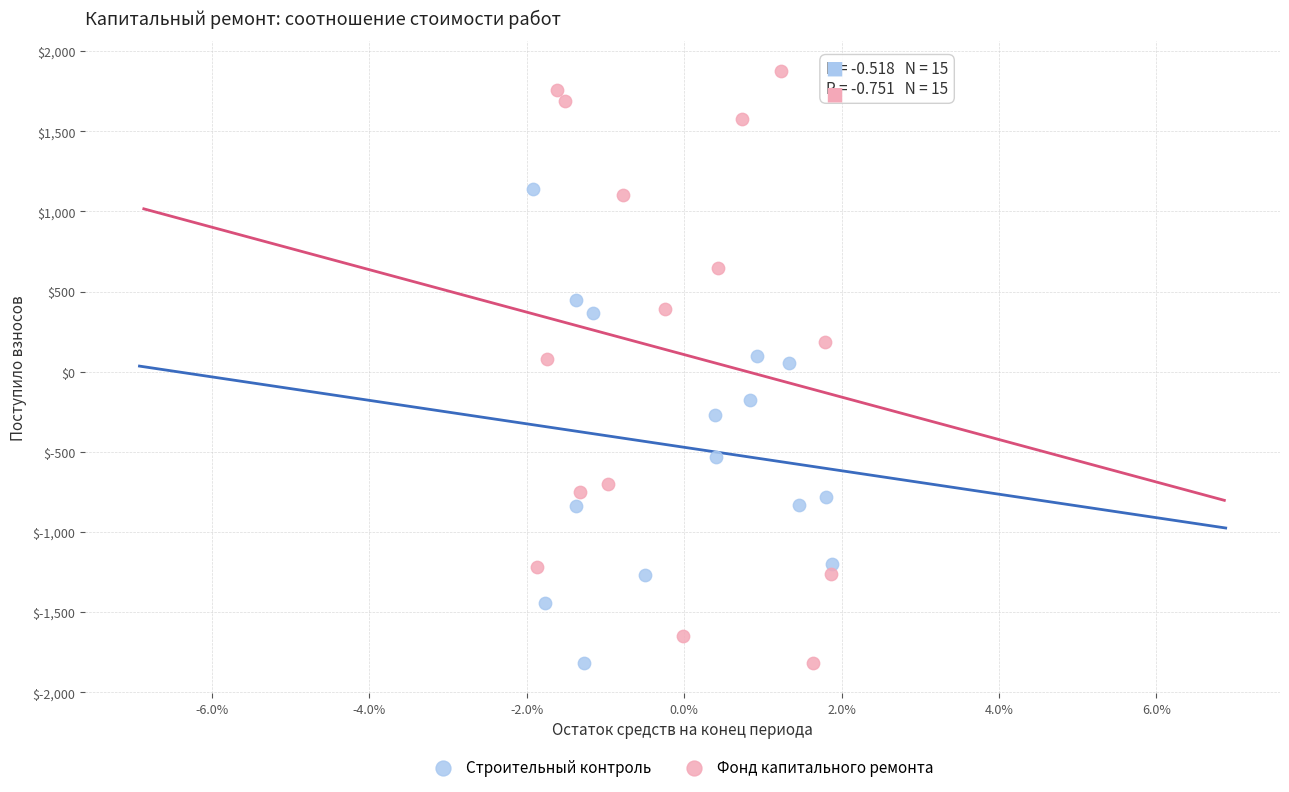

Which series contains the highest Y value?

Фонд капитального ремонта